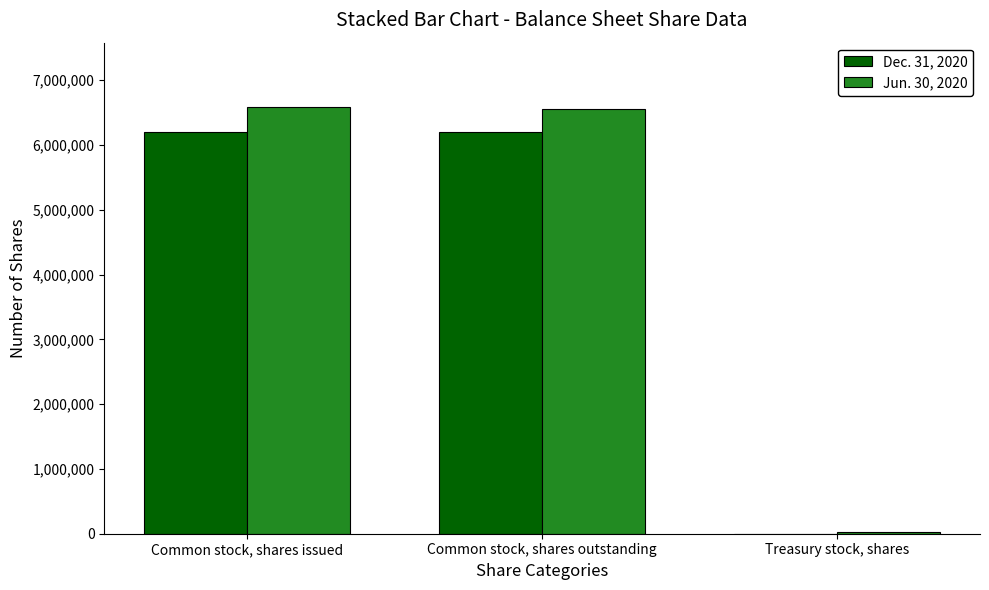

What is the greatest value displayed?

6590113